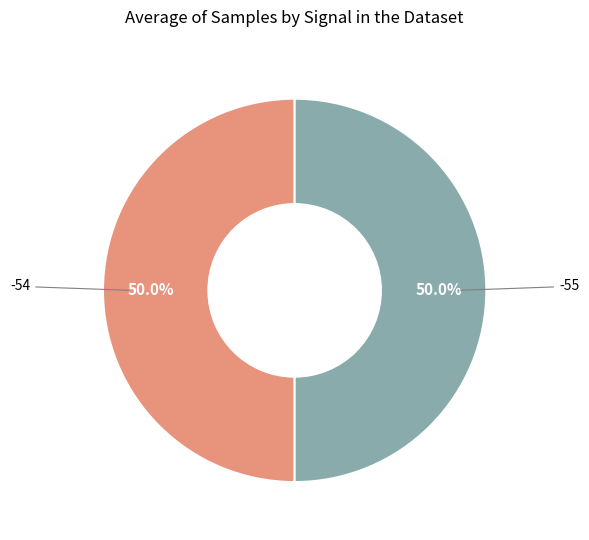

Which category has the smallest portion of the pie?

-54 (00:14)